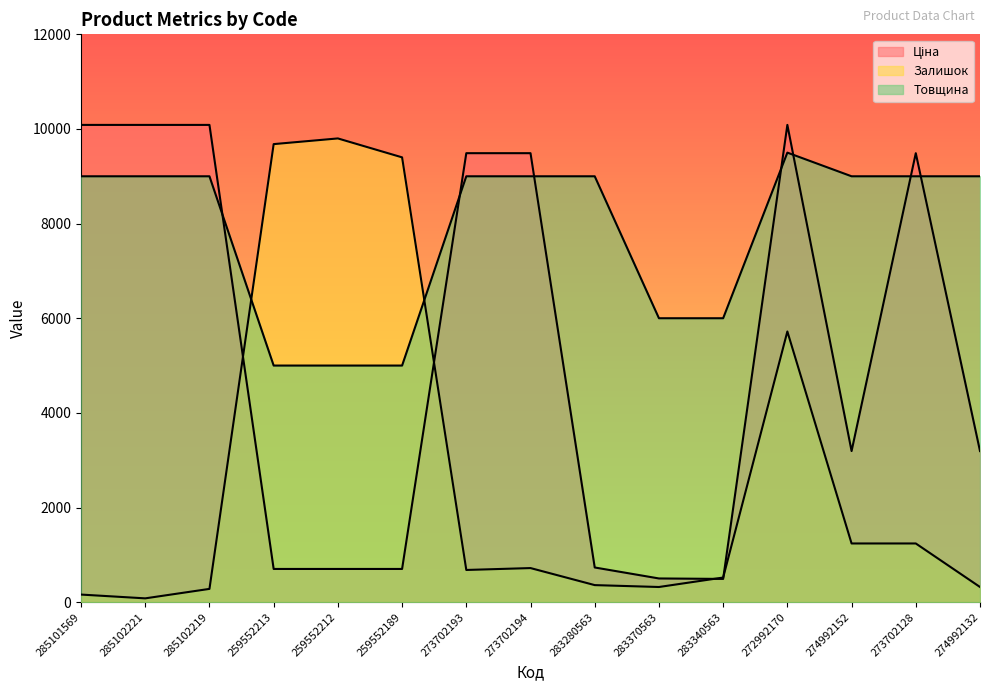

What are all the series names shown in the legend?

Ціна, Залишок, Товщина